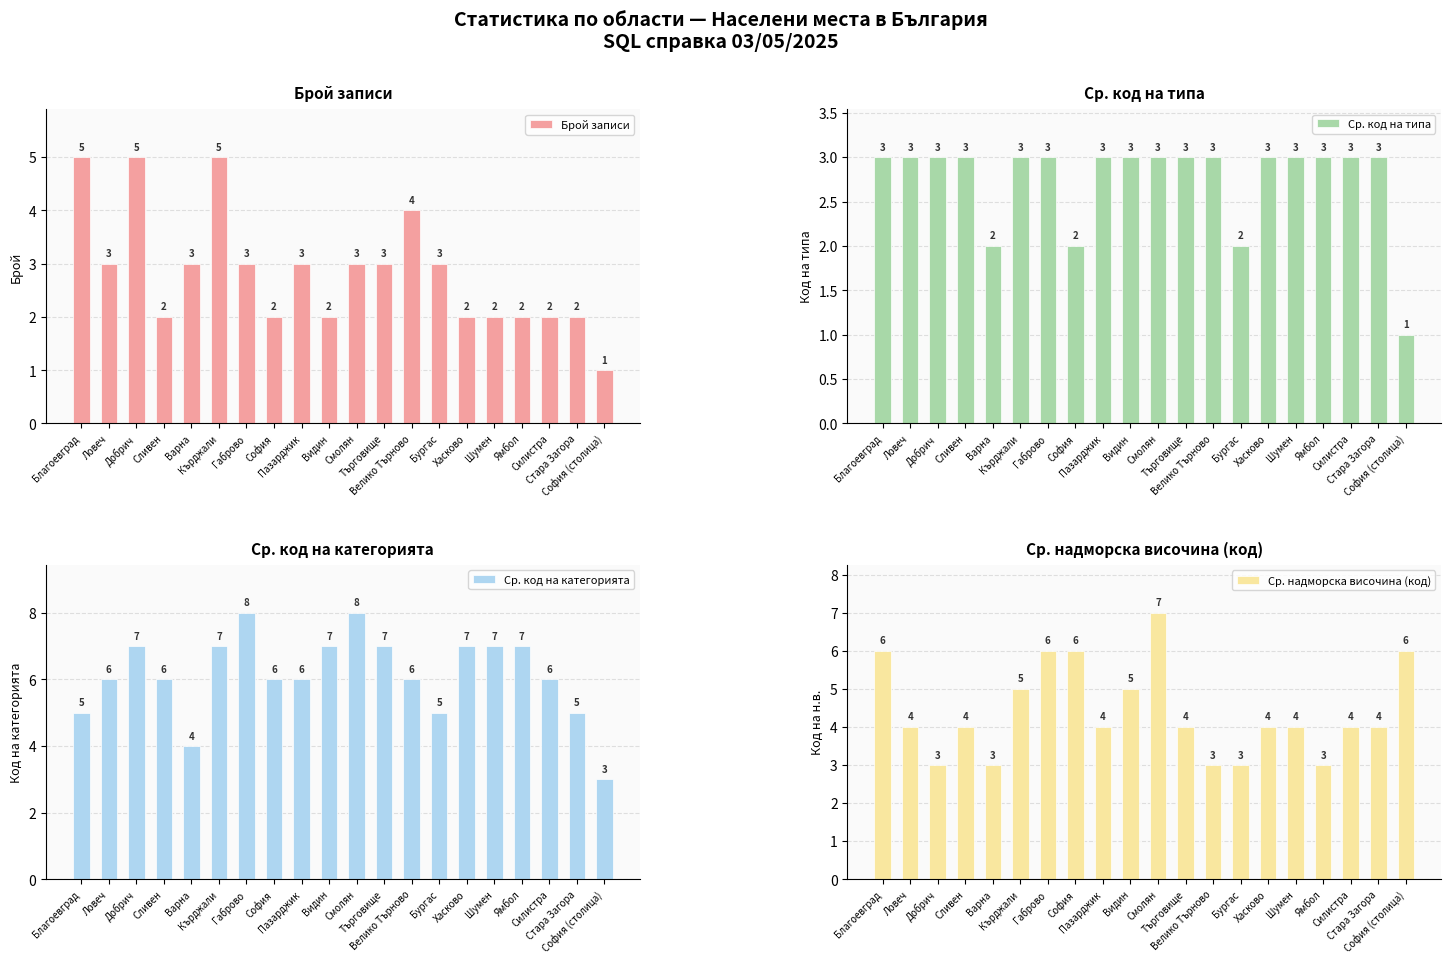

Rank the categories by Ср. код на категорията value from highest to lowest.

Габрово, Смолян, Добрич, Кърджали, Видин, Търговище, Хасково, Шумен, Ямбол, Ловеч, Сливен, София, Пазарджик, Велико Търново, Силистра, Благоевград, Бургас, Стара Загора, Варна, София (столица)